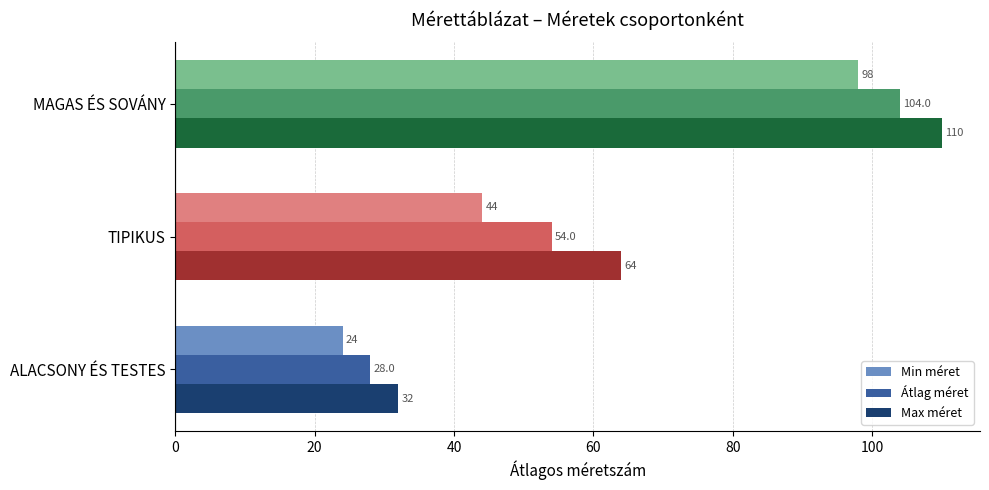

At which category does the chart reach its peak across all series?

MAGAS ÉS SOVÁNY